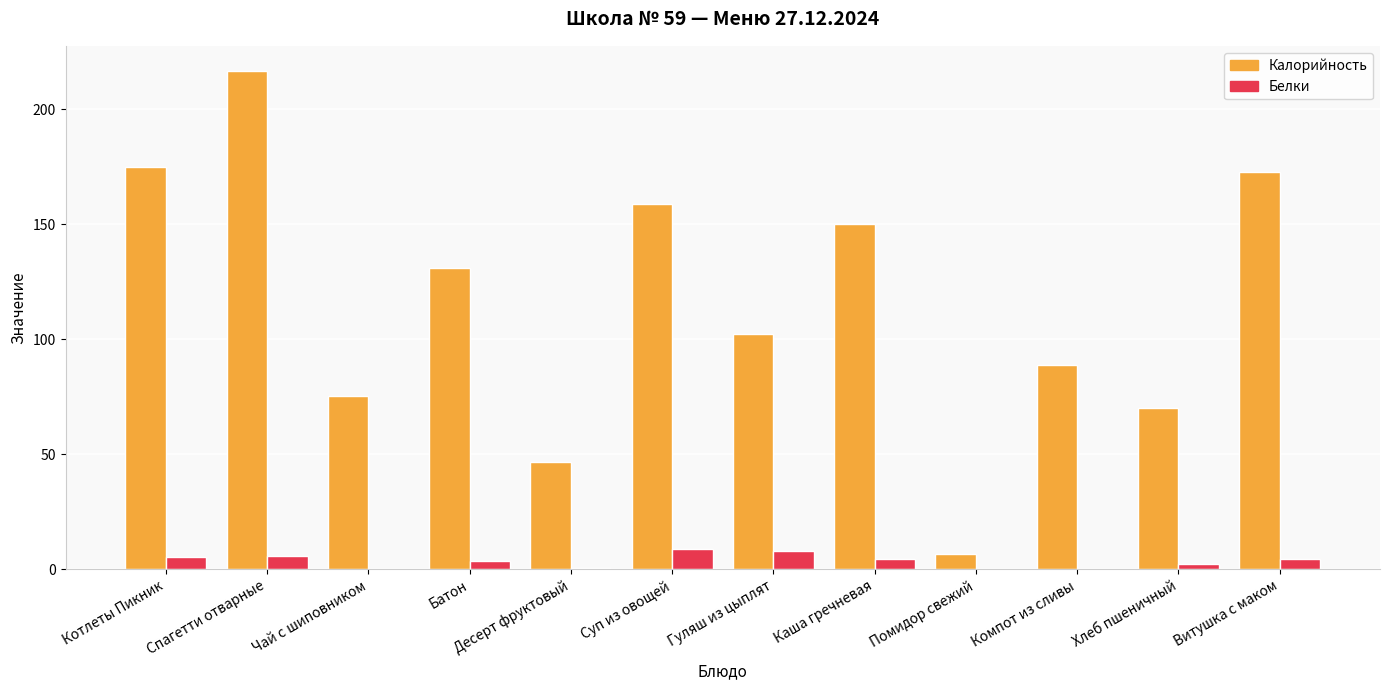

What value does the Белки series have at Каша гречневая?

4.6